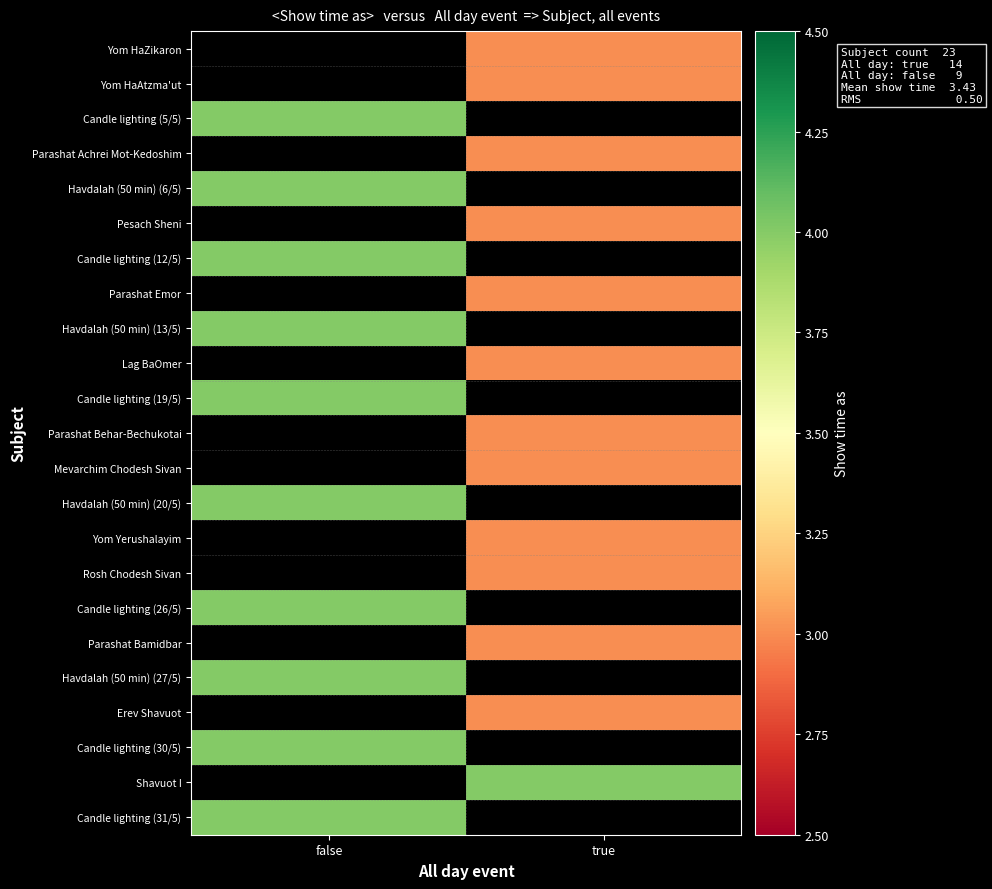

Which has a higher value, true or false?

false